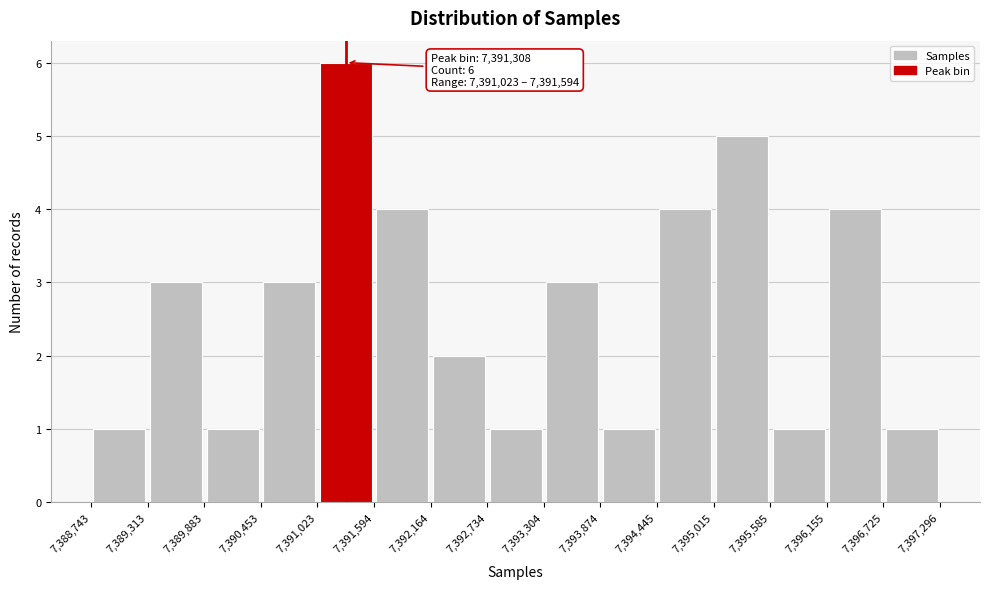

Over which range of the x-axis is the bar tallest?

7,391,023 to 7,391,594